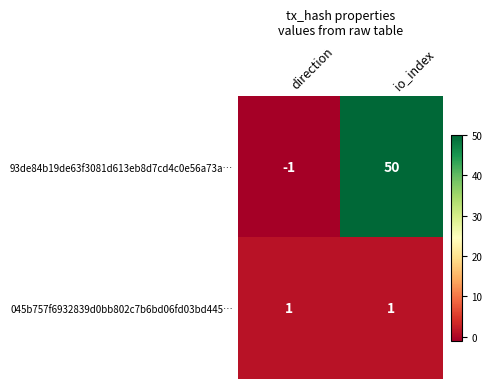

Reading left to right, what are all the values shown in this chart?

93de84b19de63f3081d613eb8d7cd4c0e56a73a…: -1	50
045b757f6932839d0bb802c7b6bd06fd03bd445…: 1	1